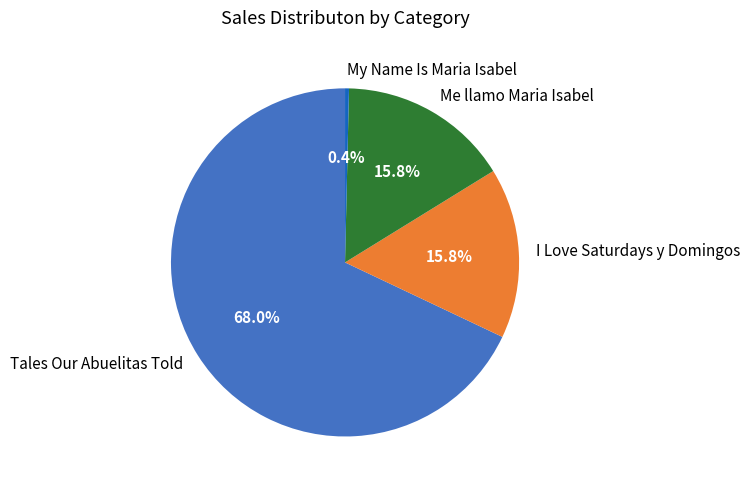

To the nearest percent, what portion does Tales Our Abuelitas Told represent?

68%